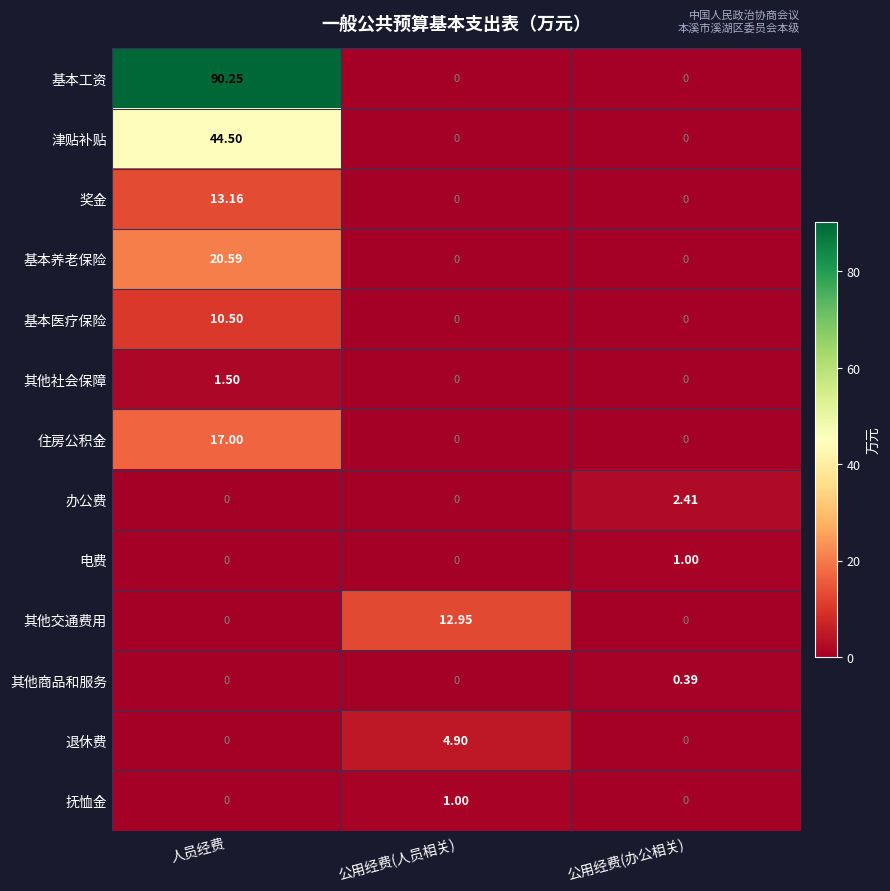

What is the total value across all series at 公用经费(人员相关)?

18.9